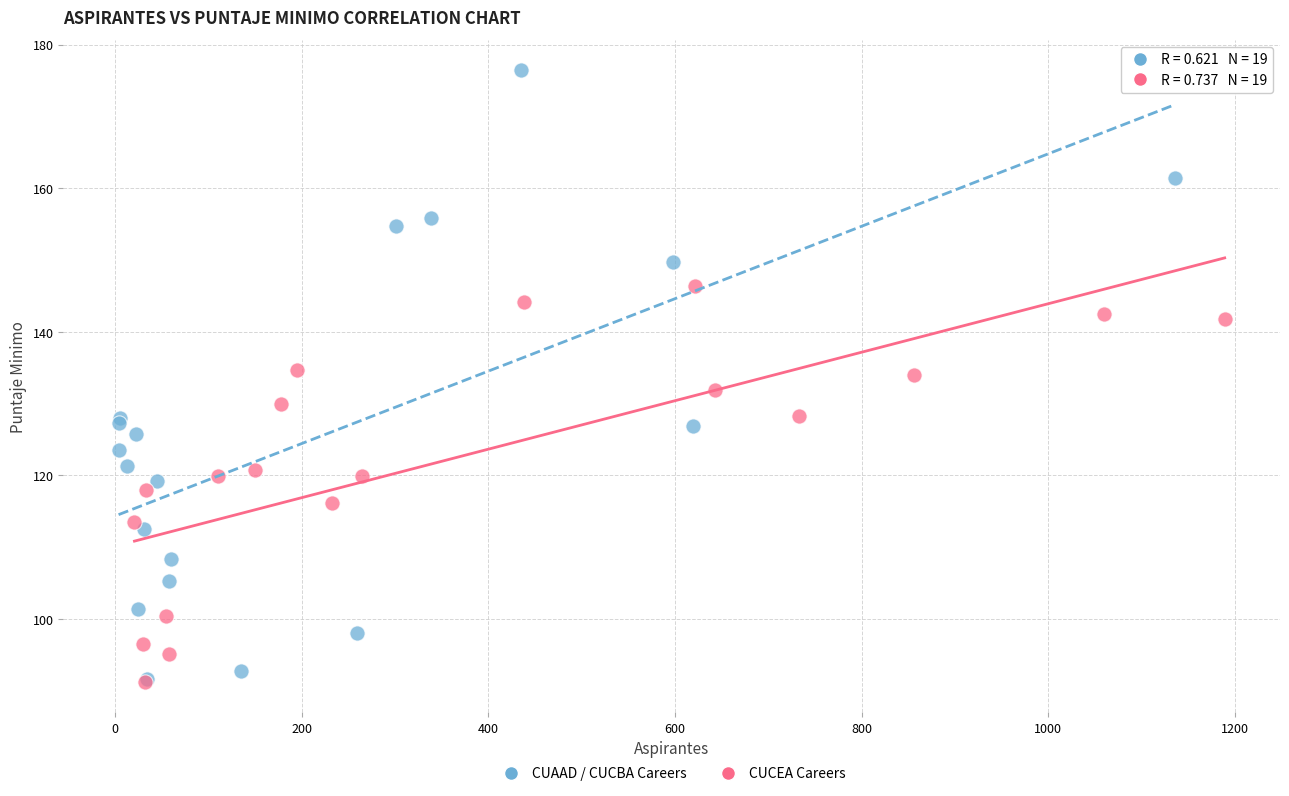

Which series has the largest Y range (max minus min)?

CUAAD / CUCBA Careers